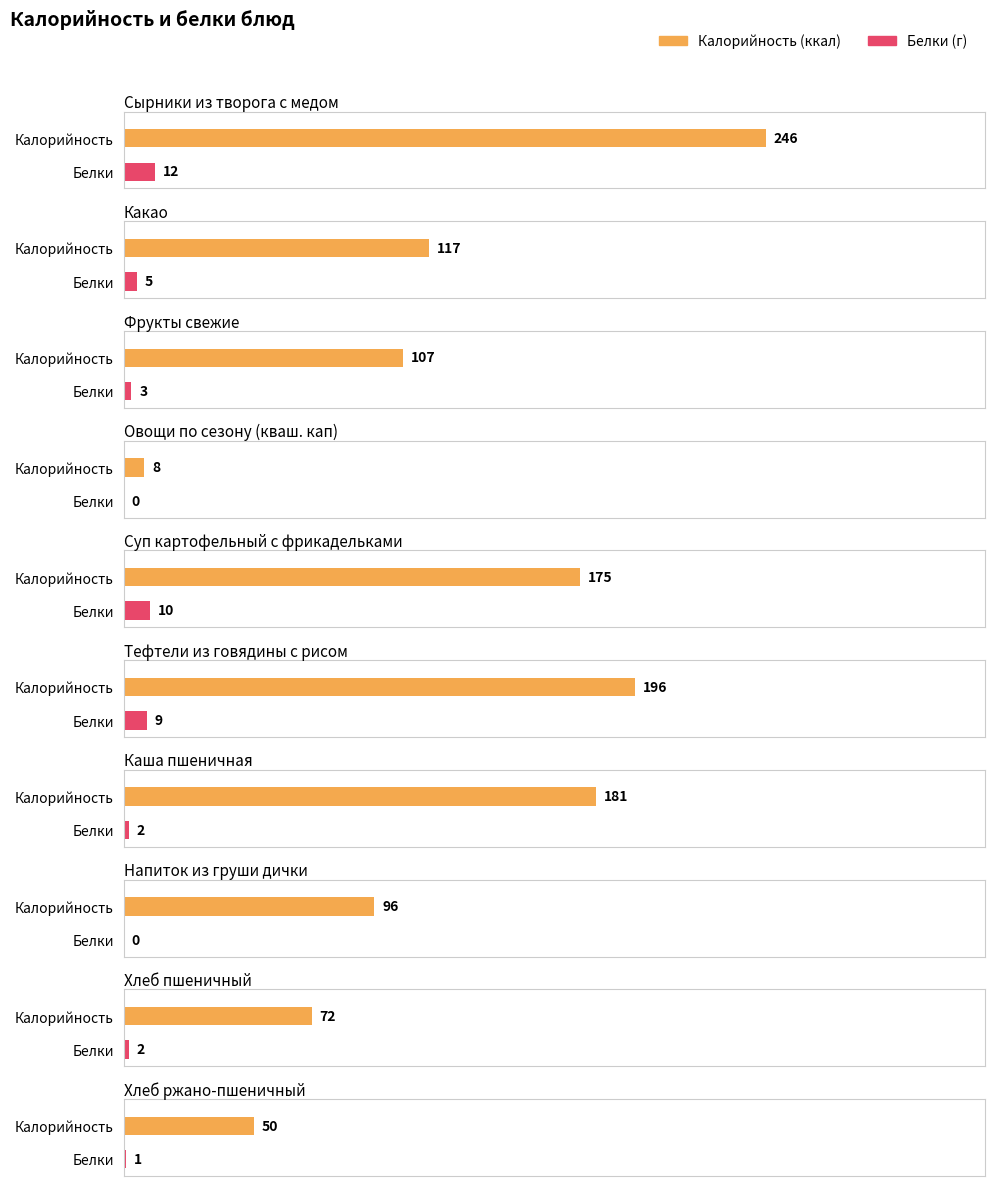

What is the label of the 9th bar from the right?

Какао